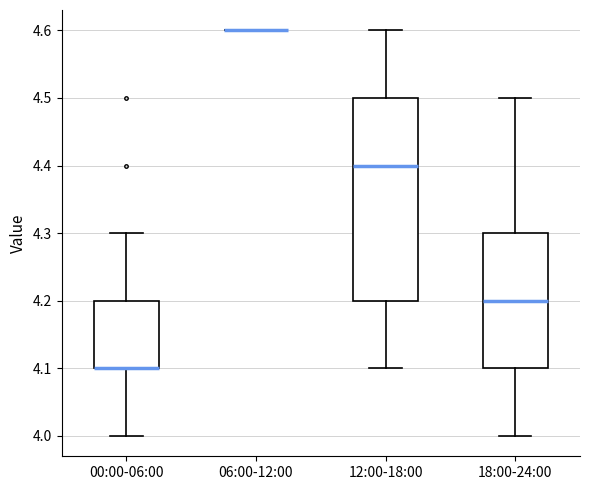

Which box is the tallest, from its lower edge to its upper edge?

12:00-18:00